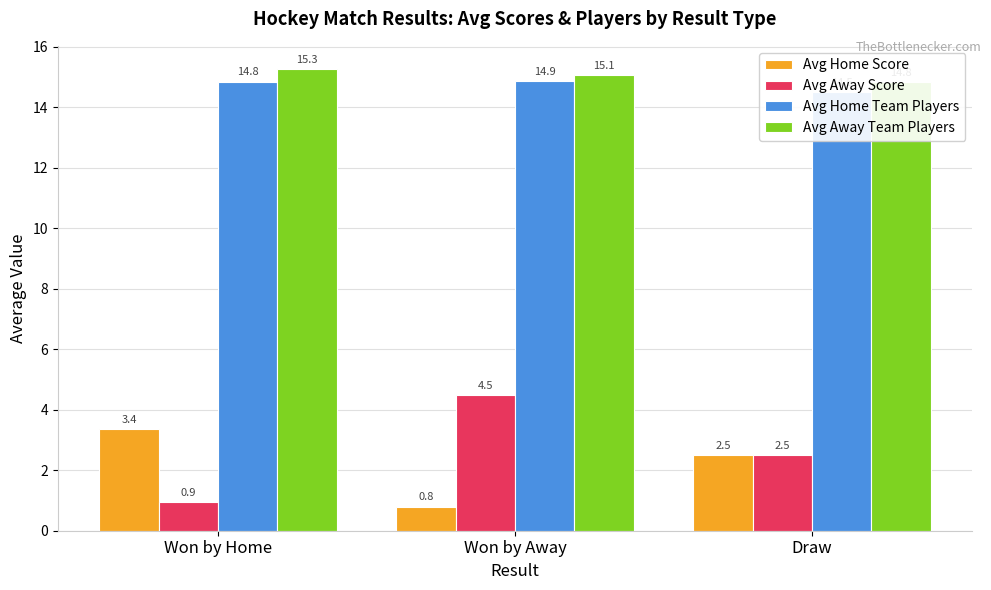

What is the value of the Avg Away Team Players bar at the 2nd from the left?

15.1